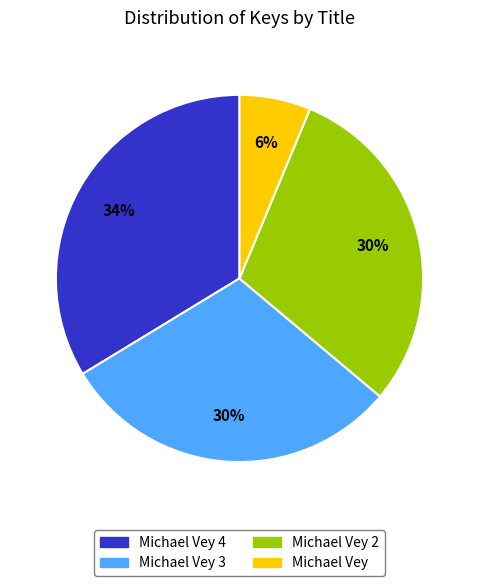

Do Michael Vey 4 and Michael Vey 3 together represent more than half of the pie?

Yes